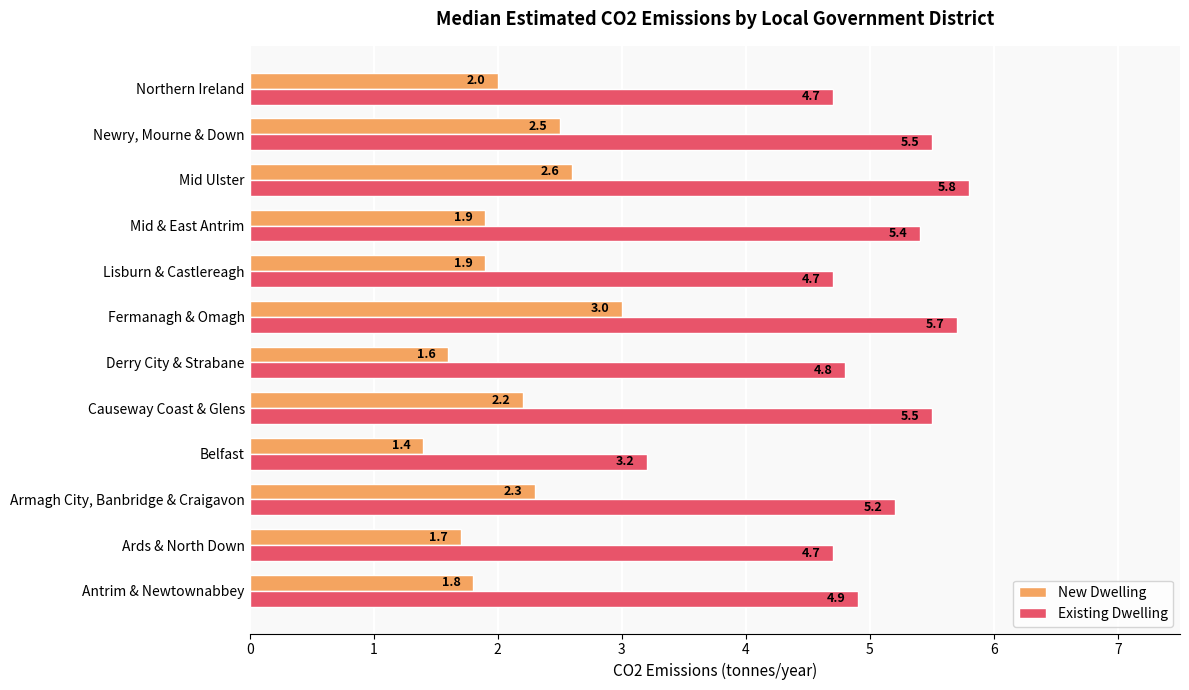

At which label is New Dwelling closest to 2?

Northern Ireland